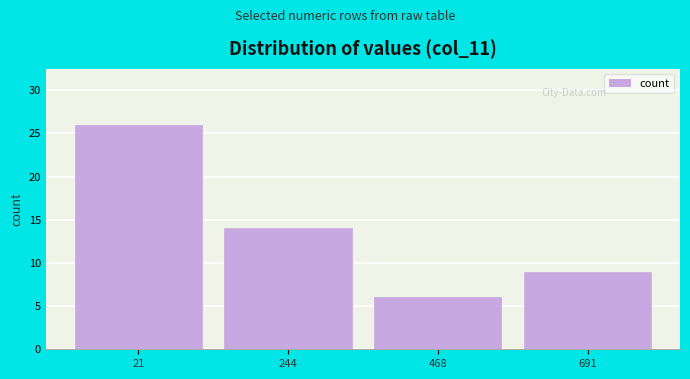

Reading left to right, what are all the values shown in this chart?

21=26	244=14	468=6	691=9